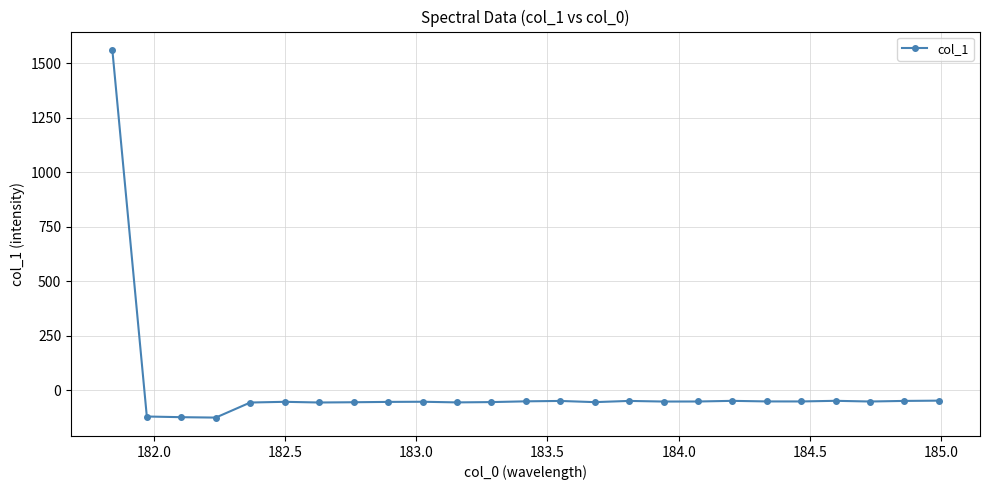

What is the difference between the maximum and second lowest values?

1684.8